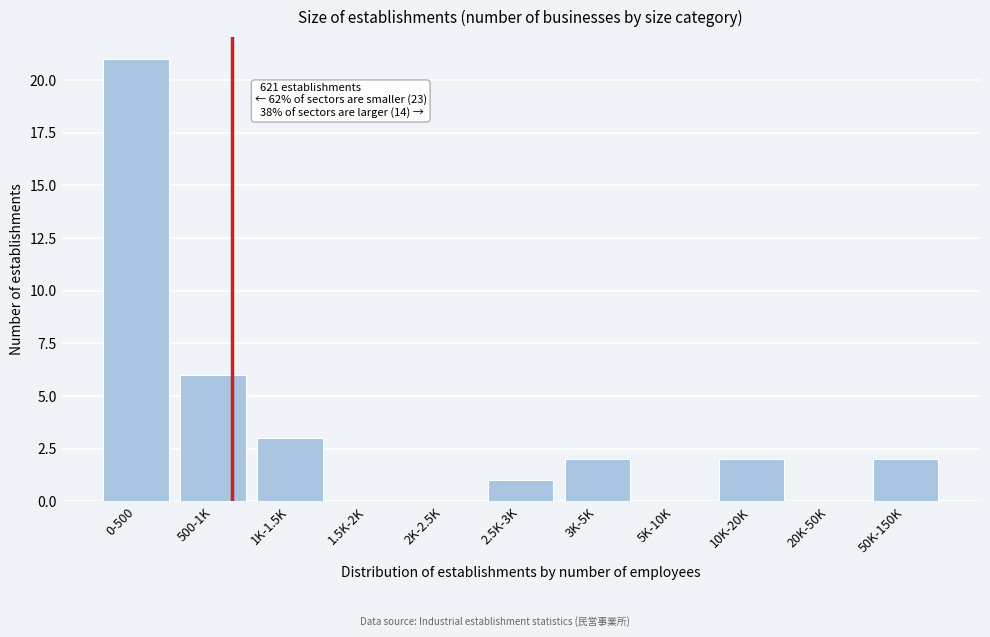

Reading left to right, list all the values displayed in this chart.

0-500=21	500-1K=6	1K-1.5K=3	1.5K-2K=0	2K-2.5K=0	2.5K-3K=1	3K-5K=2	5K-10K=0	10K-20K=2	20K-50K=0	50K-150K=2